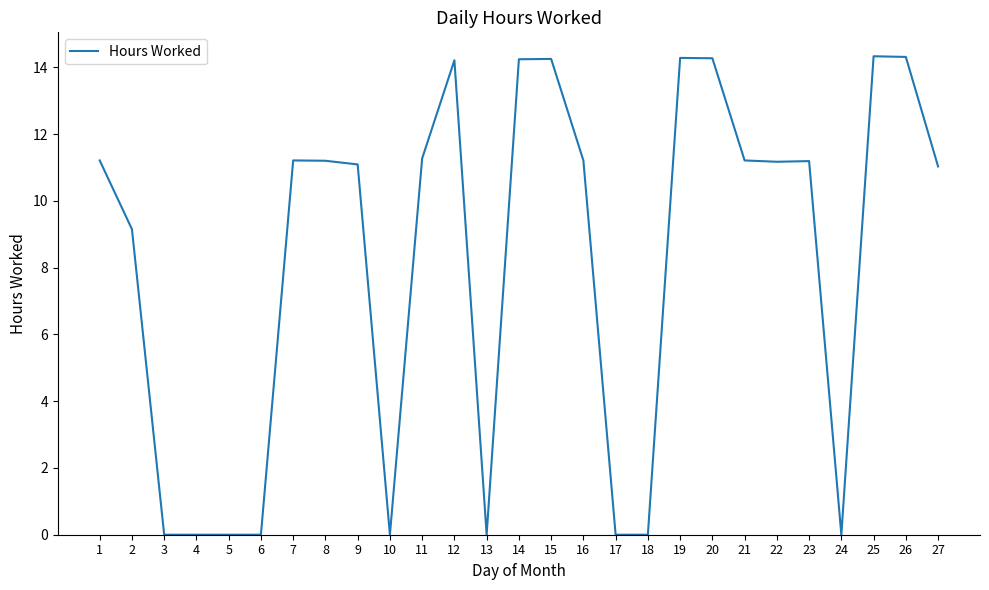

Which has a higher value, 2 or 10?

2